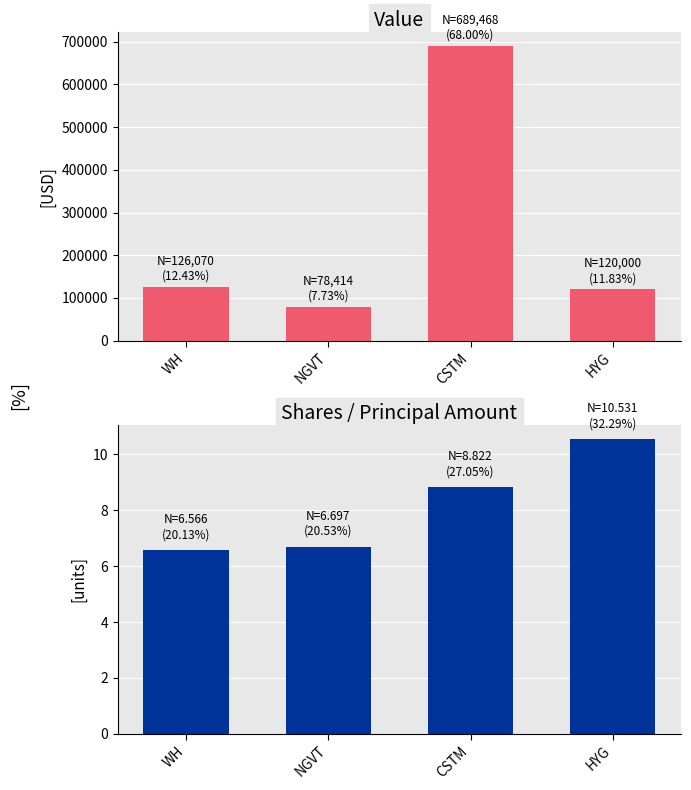

Between WH and HYG, which is larger?

WH